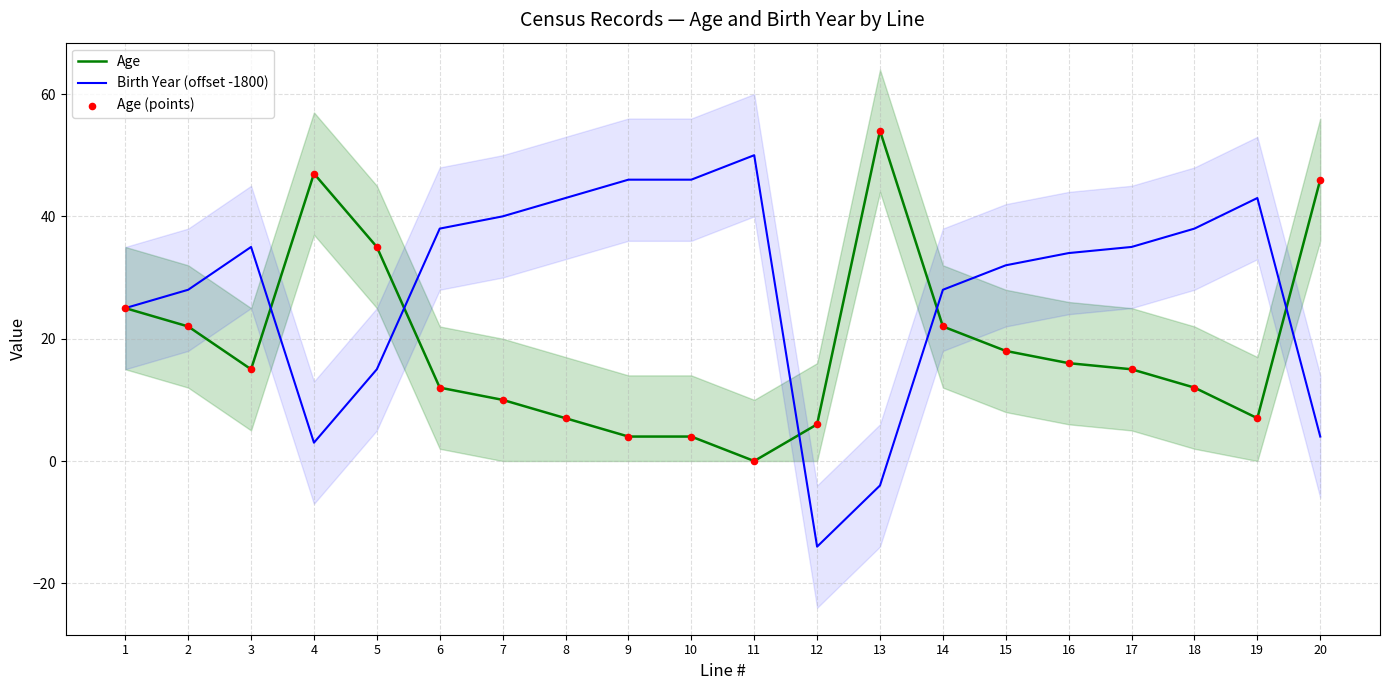

Which series has the widest spread of Y values?

Birth Year (offset -1800)